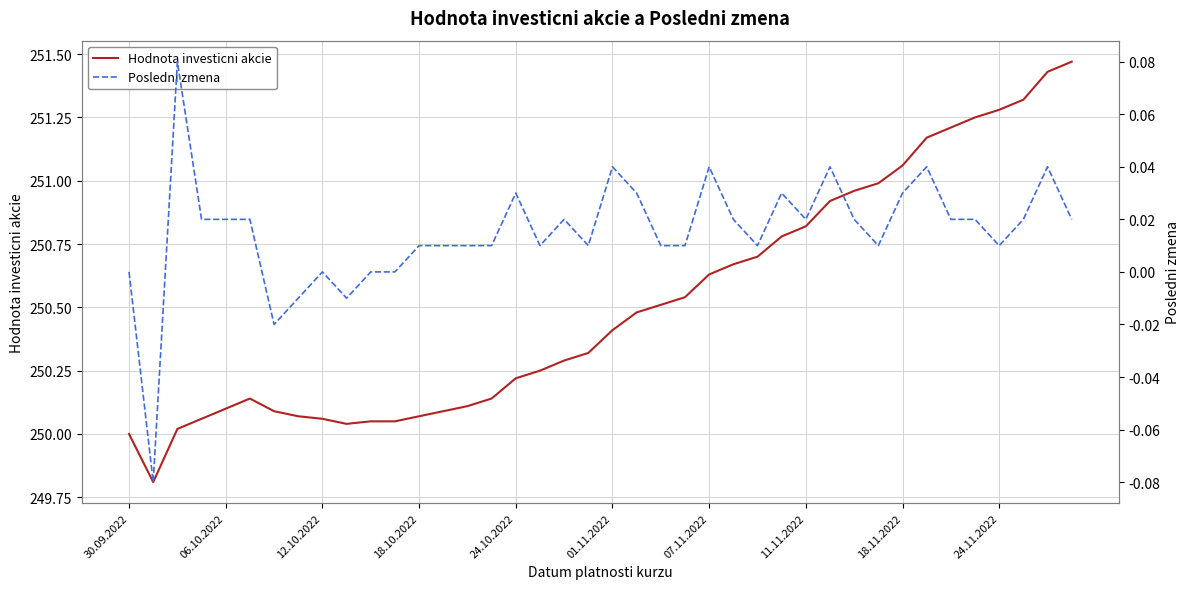

True or false: Hodnota investicni akcie has a value of 376.3 at 24.11.2022.

False